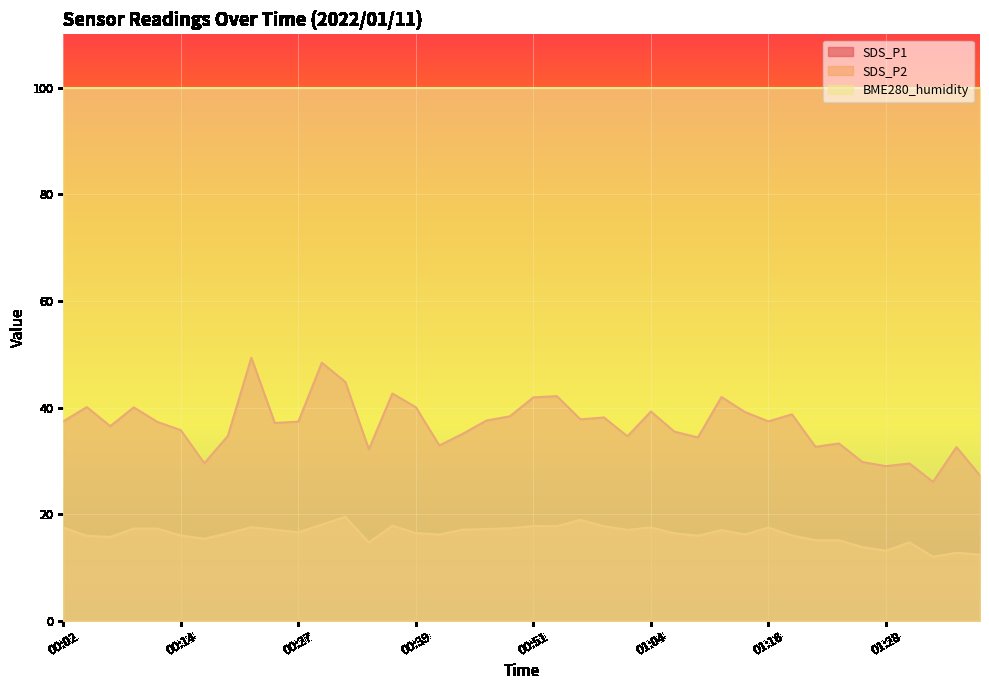

What is the sum of the SDS_P1 values at 00:44 and 01:06?

70.5